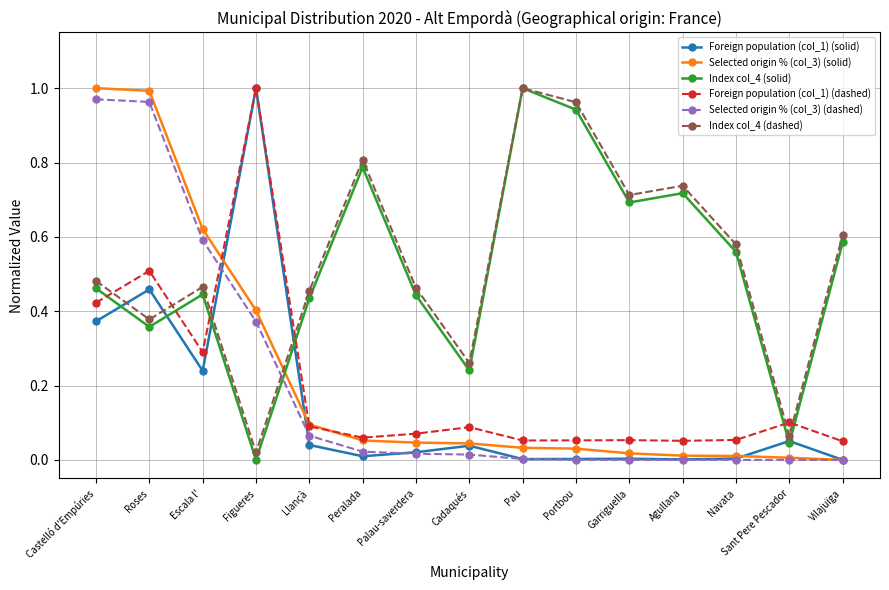

How many intersections are there between Selected origin % (col_3) (dashed) and Index col_4 (dashed)?

1